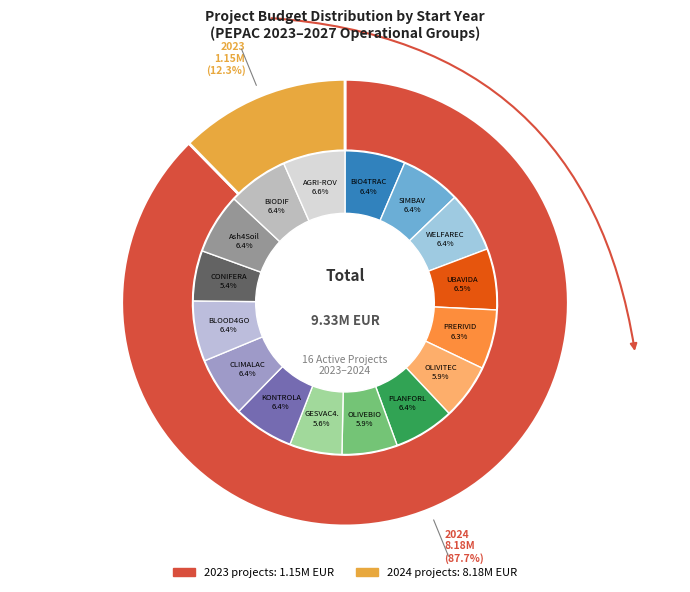

What portion of the pie excludes BIO4TRACE?

93.6%